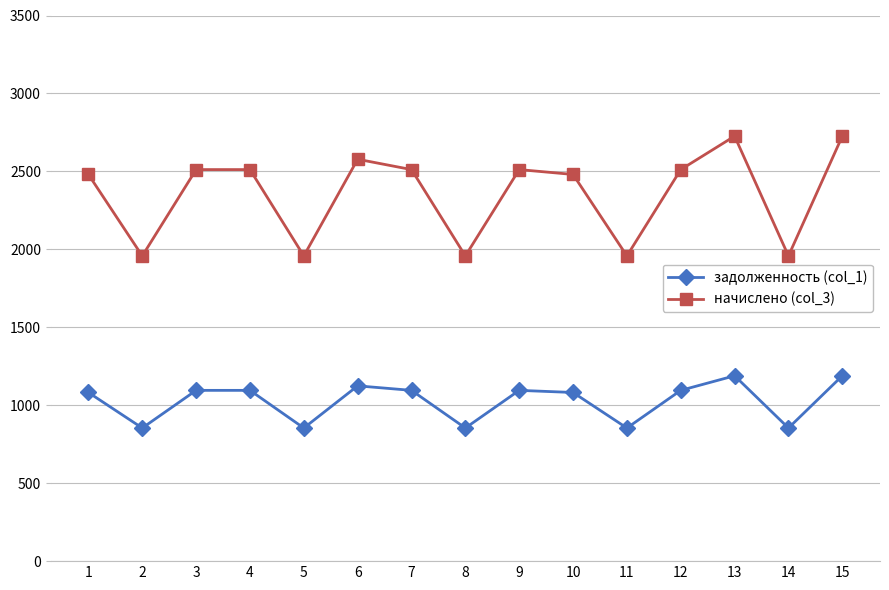

What is the lowest value of the начислено (col_3) series?

1957.8